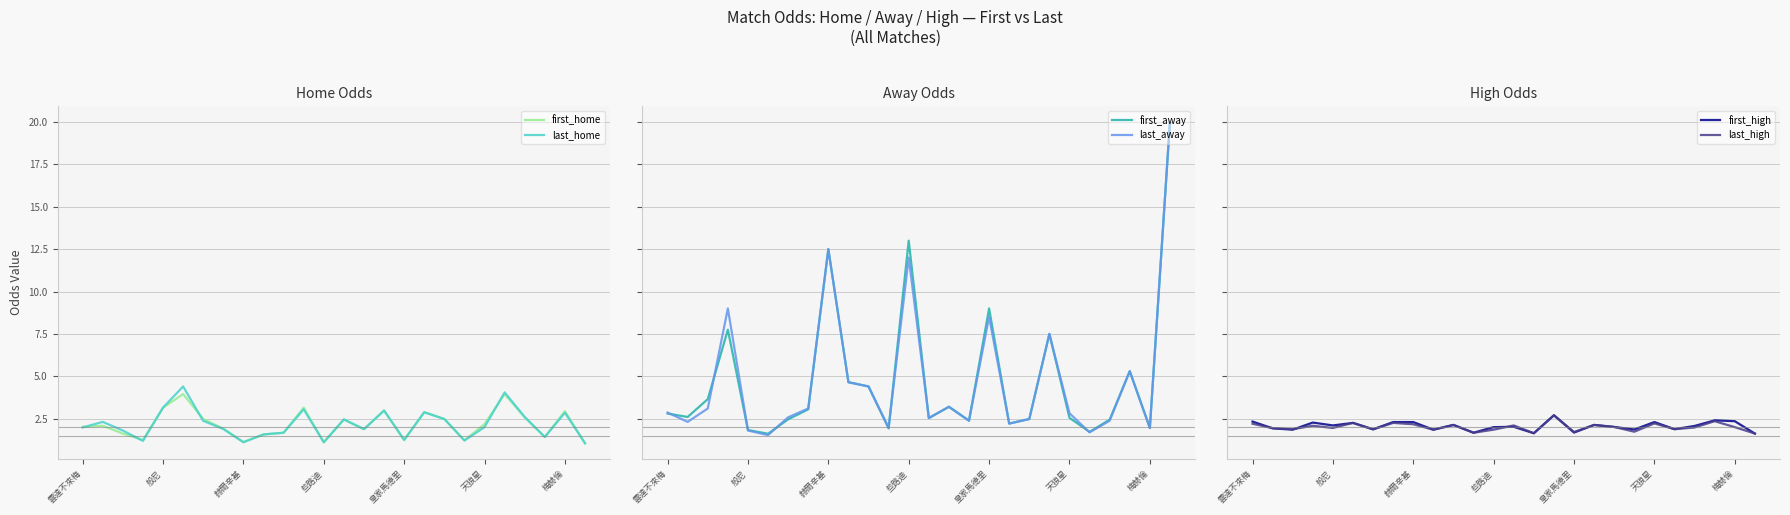

True or false: last_home has a value of 3.1 at 般尼.

True